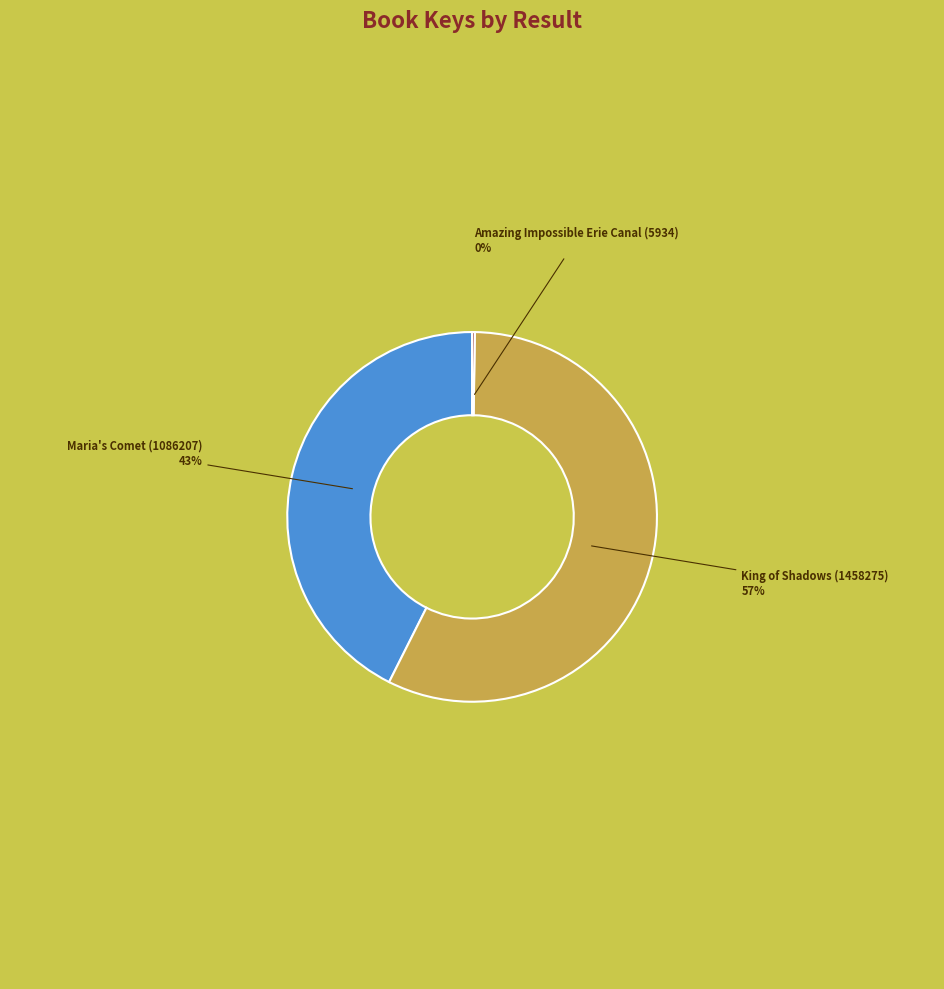

To the nearest percent, what is the average slice percentage?

33%